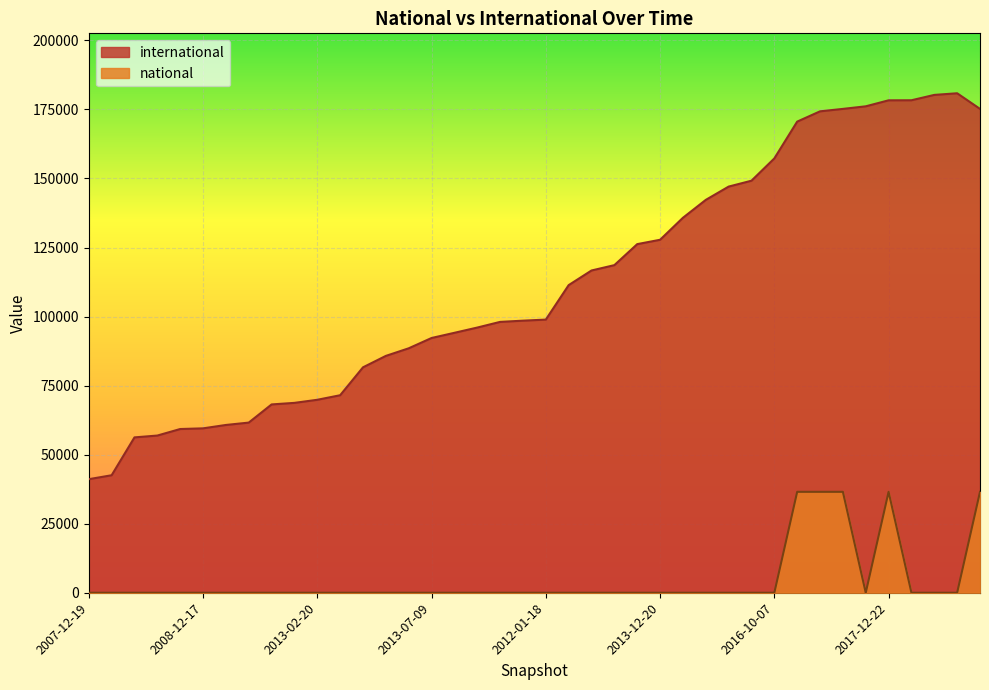

What is the difference between the maximum and minimum values in the national series?

36538